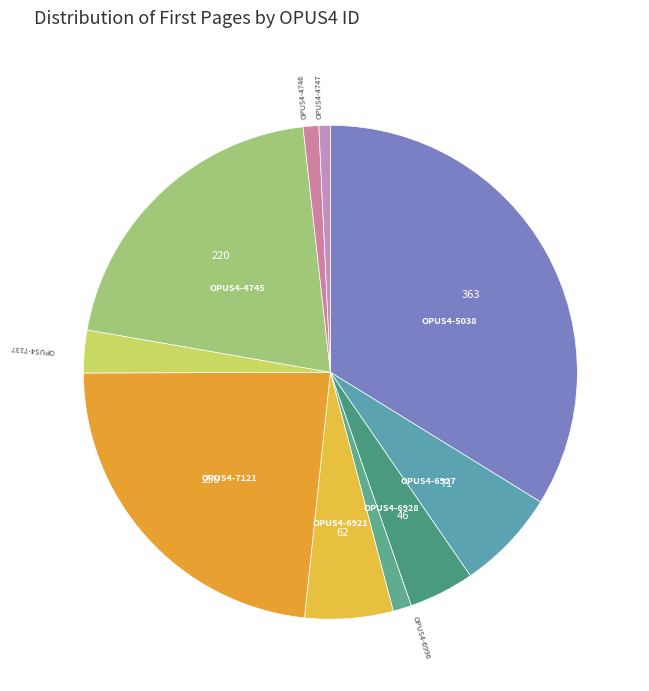

What is the largest slice in the pie chart?

OPUS4-5038